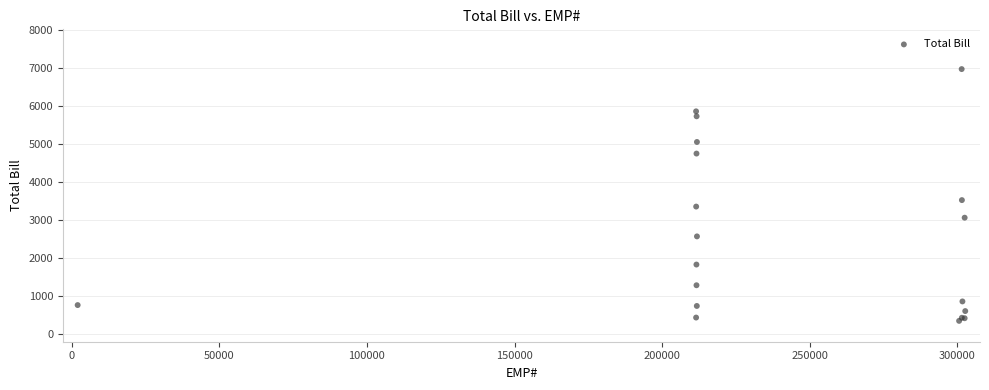

What Y value in the scatter plot is closest to 3659?

3525.2